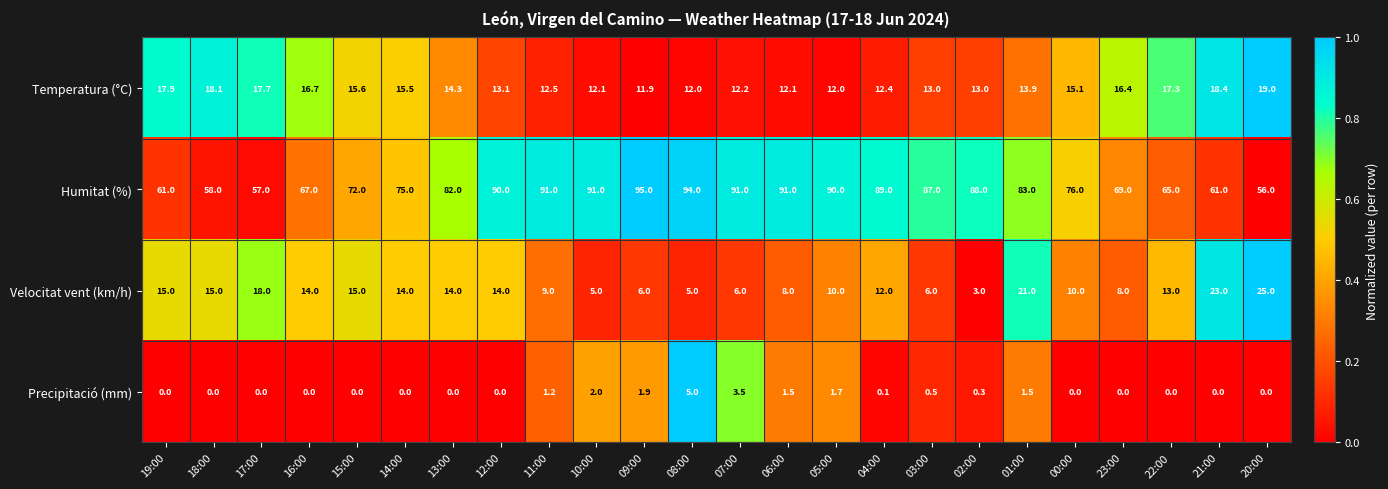

Rank the series at 18:00 from highest to lowest value.

Humitat (%), Temperatura (°C), Velocitat vent (km/h), Precipitació (mm)